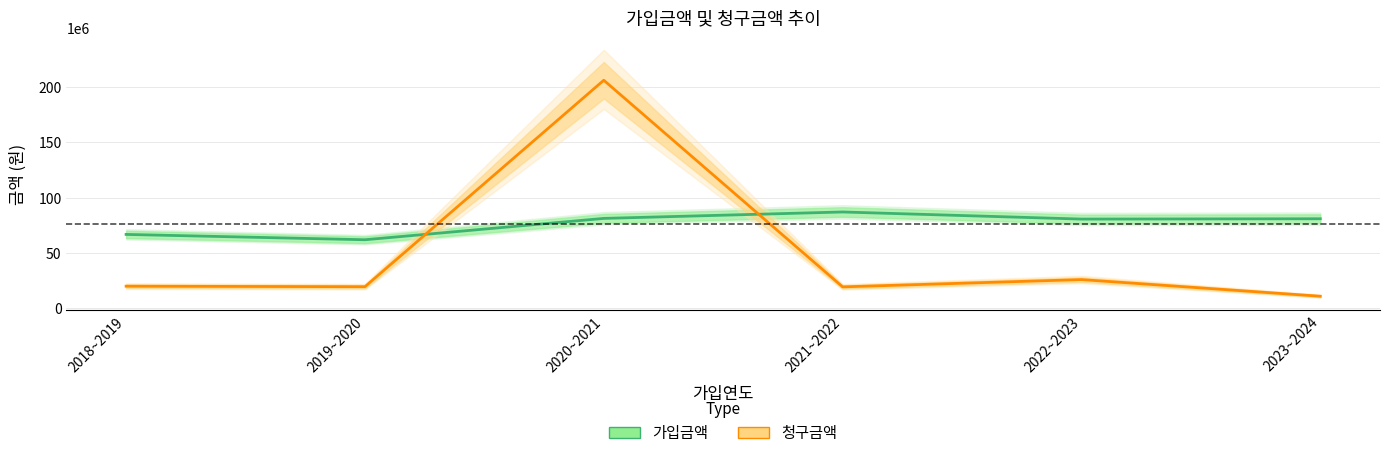

True or false: 가입금액 has a value of 97008139 at 2019~2020.

False